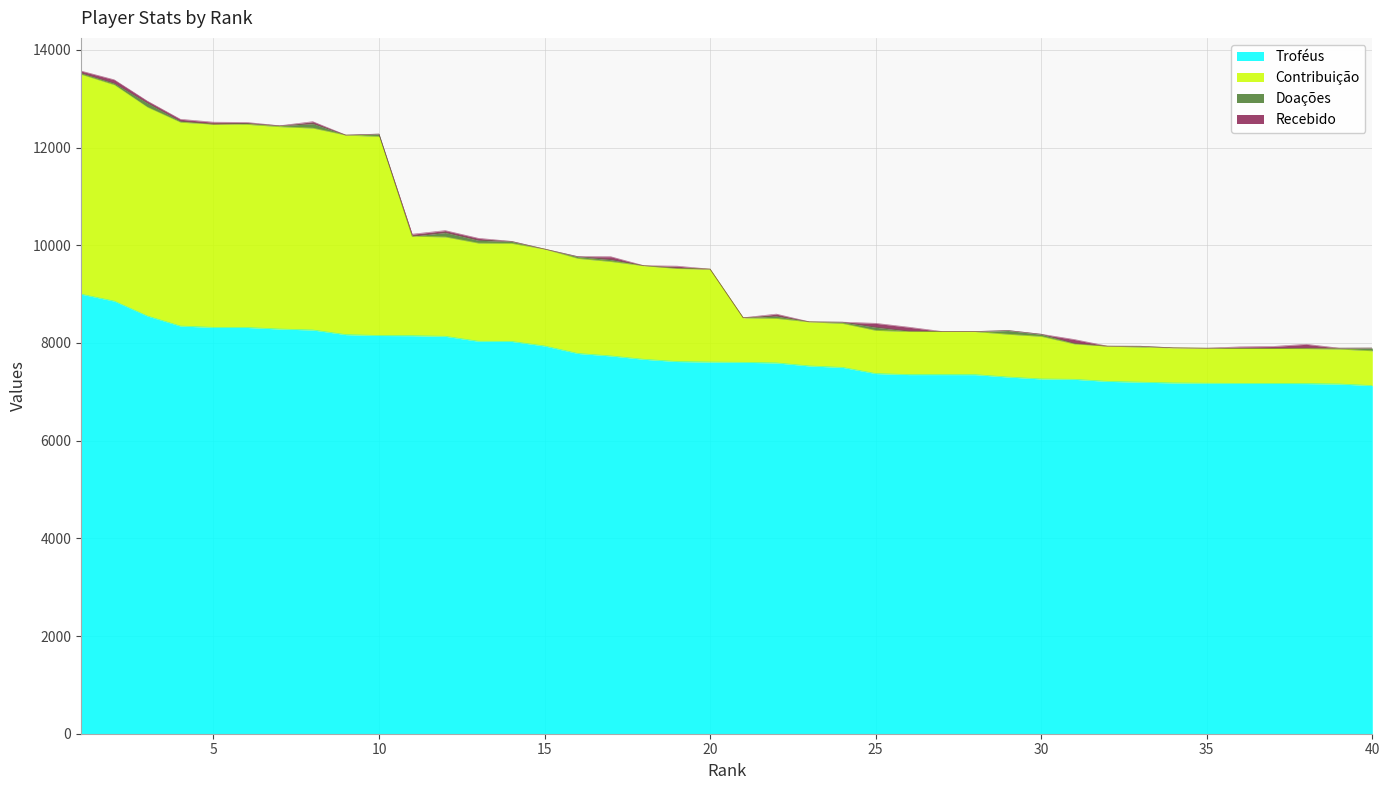

What is the highest value of the Troféus series?

9000